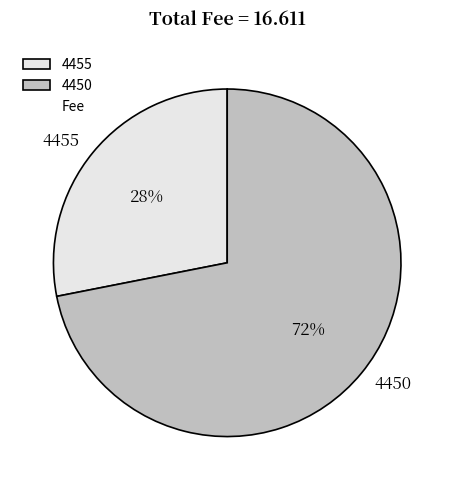

What is the ratio of the value at 4450 to the value at 4455?

2.6